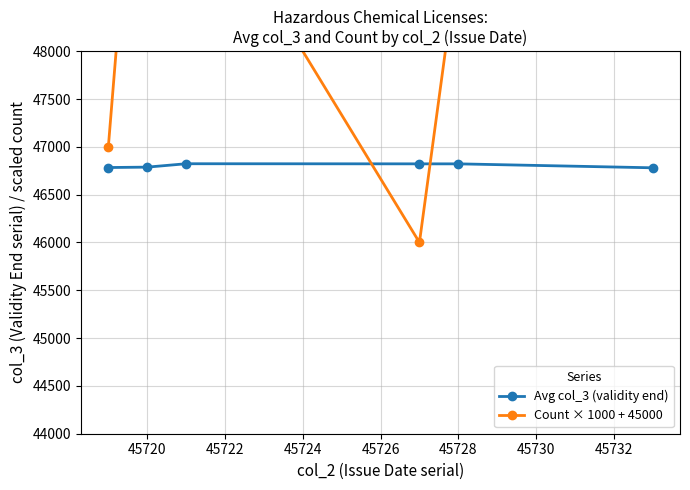

What is the highest value of the Count × 1000 + 45000 series?

63000.0